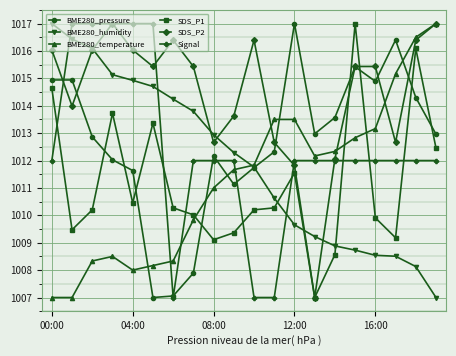

How many times do SDS_P1 and BME280_humidity cross each other?

3